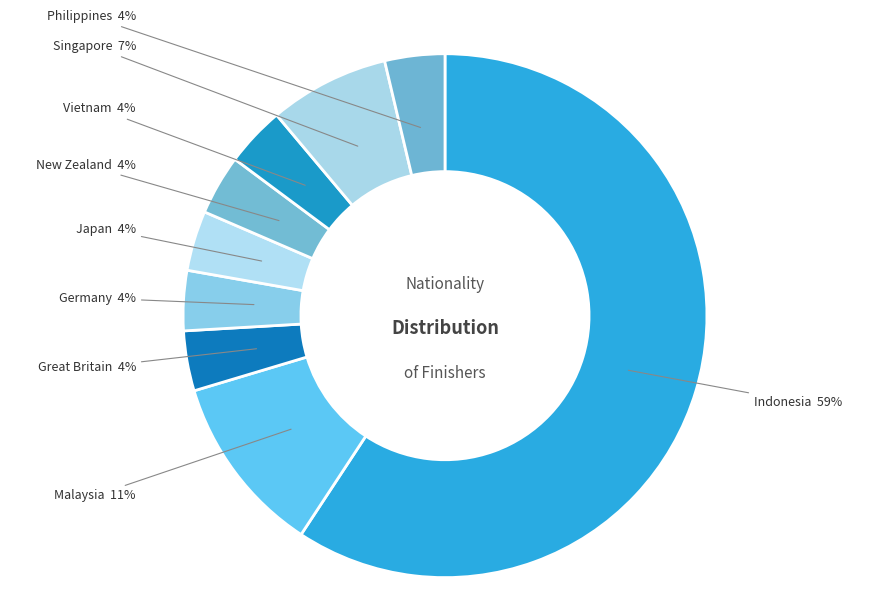

The Indonesia slice represents 65% of the pie. True or false?

False